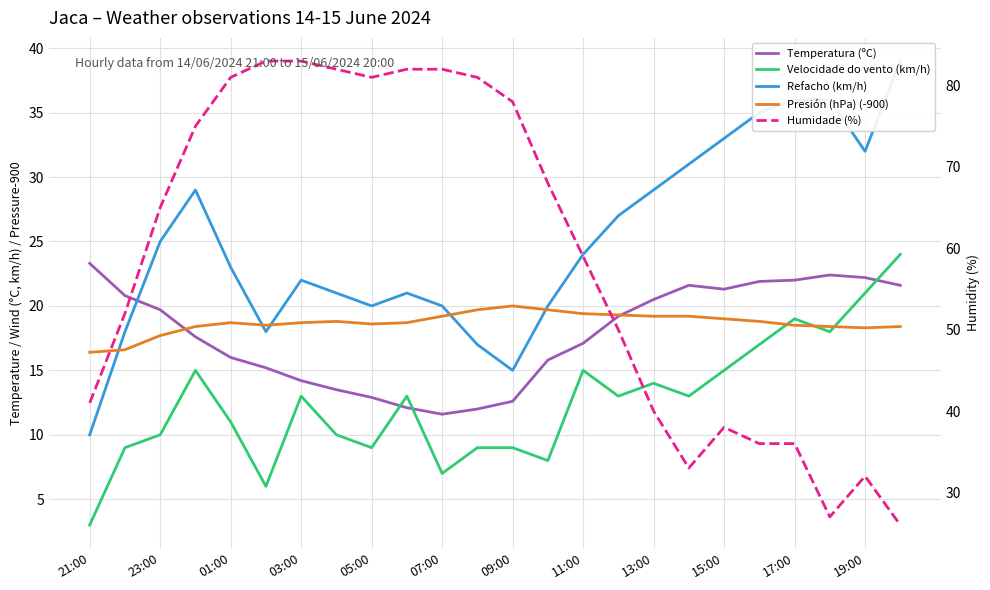

At which category is the sum across all series the highest?

03:00